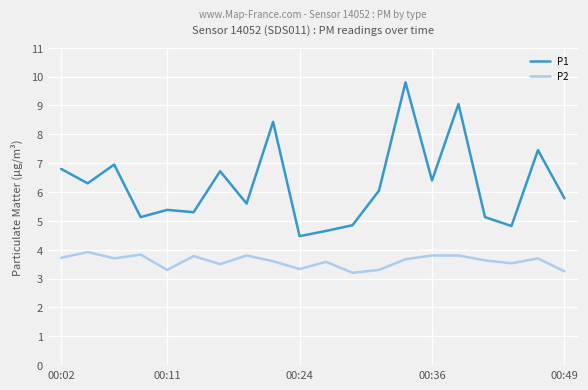

Is this an area chart (filled region under the line)?

No